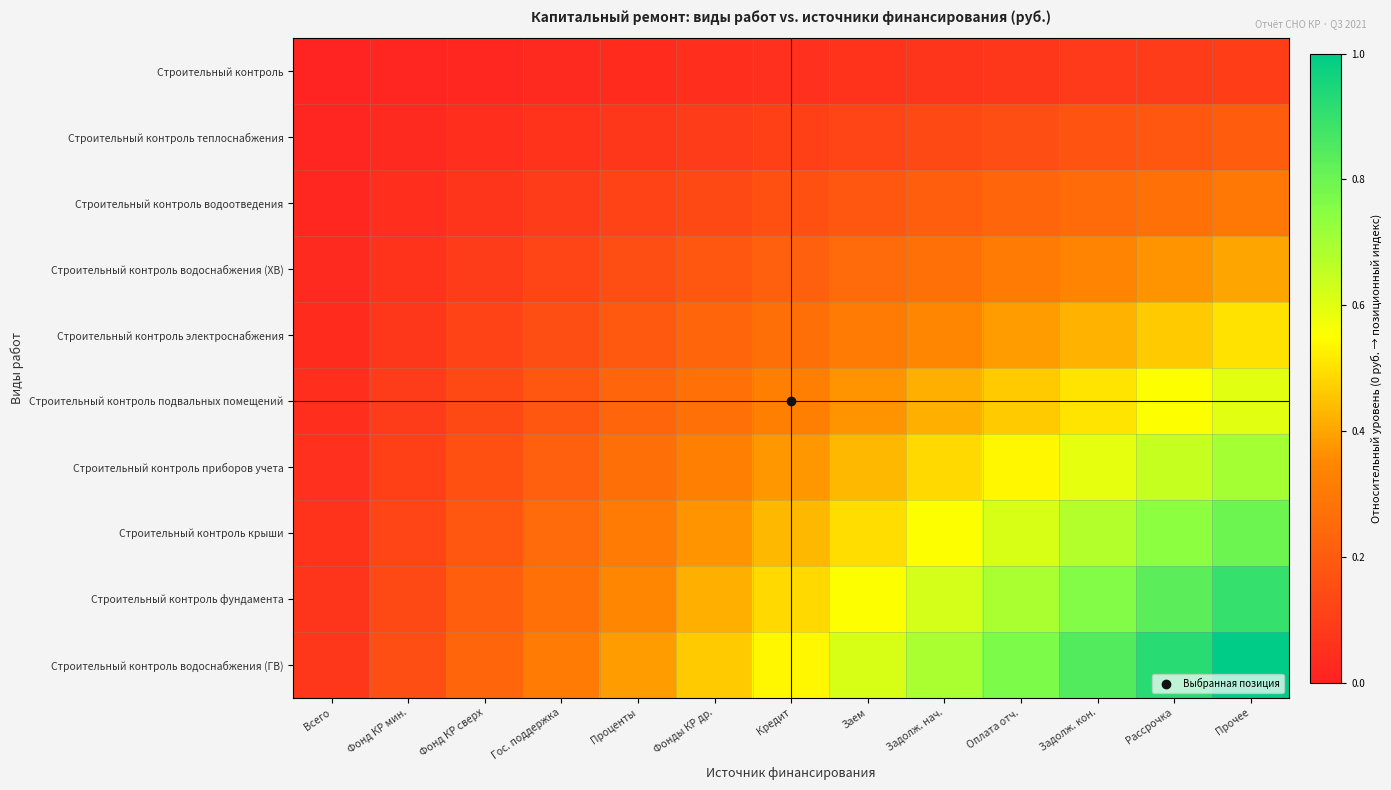

Rank the series by their maximum value, from lowest to highest.

Строительный контроль, Строительный контроль теплоснабжения, Строительный контроль водоотведения, Строительный контроль водоснабжения (ХВ), Строительный контроль электроснабжения, Строительный контроль подвальных помещений, Строительный контроль приборов учета, Строительный контроль крыши, Строительный контроль фундамента, Строительный контроль водоснабжения (ГВ)